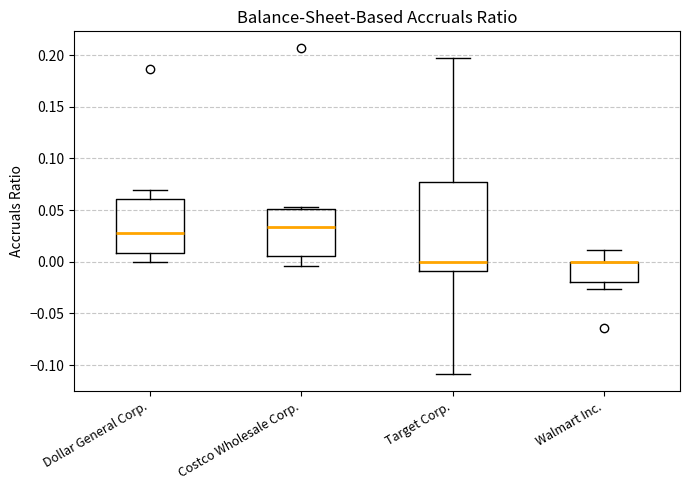

Where does the upper whisker of the box for Target Corp. end on the y-axis? The values are not printed on the chart, so give them approximately, as read against the axis.

0.195